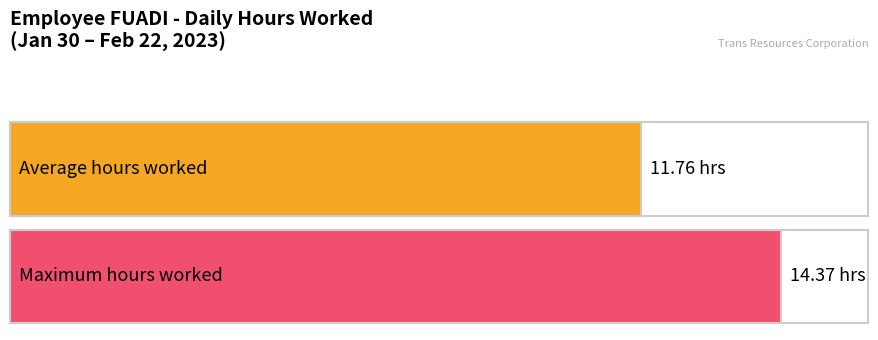

How many distinct data groups are displayed?

1